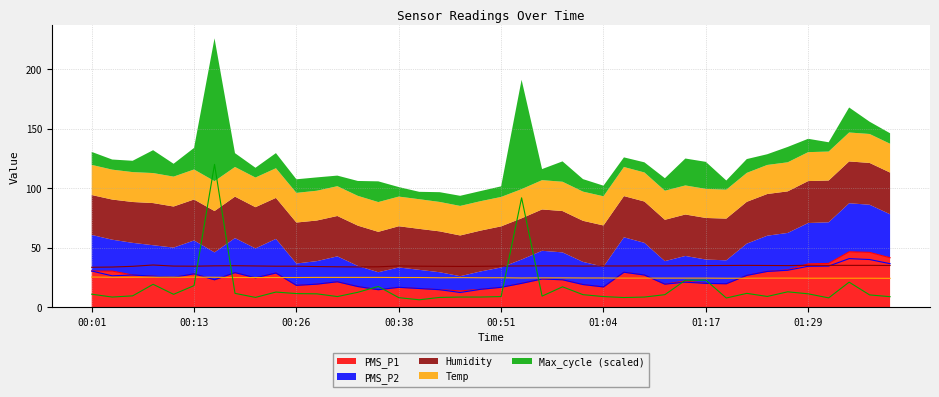

Which series has the largest total across all categories?

Humidity